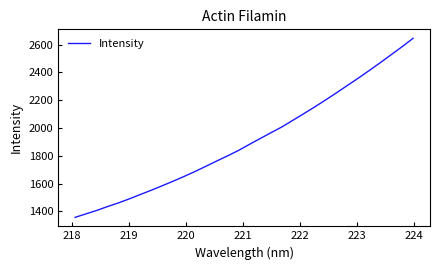

Does the chart have visible grid lines?

No